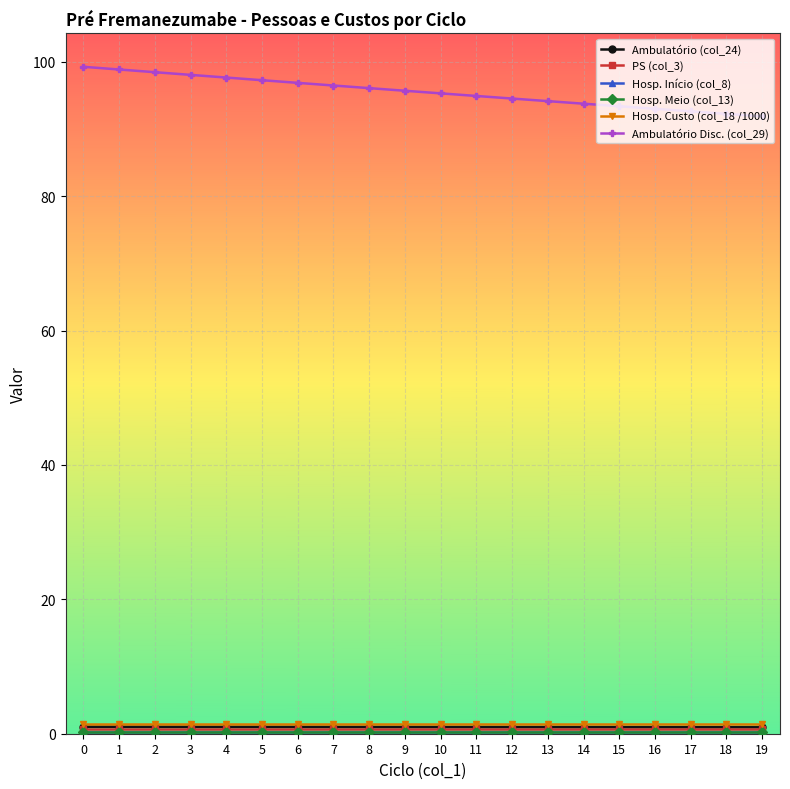

Reading left to right, what are all the values shown in this chart?

Ambulatório (col_24): 0=1.0	1=1.0	2=1.0	3=1.0	4=1.0	5=1.0	6=1.0	7=1.0	8=1.0	9=1.0	10=1.0	11=1.0	12=1.0	13=1.0	14=1.0	15=1.0	16=1.0	17=1.0	18=1.0	19=1.0
PS (col_3): 0=0.7	1=0.7	2=0.7	3=0.7	4=0.7	5=0.7	6=0.7	7=0.7	8=0.7	9=0.7	10=0.7	11=0.7	12=0.7	13=0.7	14=0.7	15=0.7	16=0.7	17=0.7	18=0.7	19=0.7
Hosp. Início (col_8): 0=0.2	1=0.2	2=0.2	3=0.2	4=0.2	5=0.2	6=0.2	7=0.2	8=0.2	9=0.2	10=0.2	11=0.2	12=0.2	13=0.2	14=0.2	15=0.2	16=0.2	17=0.2	18=0.2	19=0.2
Hosp. Meio (col_13): 0=0.2	1=0.2	2=0.2	3=0.2	4=0.2	5=0.2	6=0.2	7=0.2	8=0.2	9=0.2	10=0.2	11=0.2	12=0.2	13=0.2	14=0.2	15=0.2	16=0.2	17=0.2	18=0.2	19=0.2
Hosp. Custo (col_18 /1000): 0=1.4	1=1.4	2=1.4	3=1.4	4=1.4	5=1.4	6=1.4	7=1.4	8=1.4	9=1.4	10=1.4	11=1.4	12=1.4	13=1.4	14=1.4	15=1.4	16=1.4	17=1.4	18=1.4	19=1.4
Ambulatório Disc. (col_29): 0=99.3	1=98.9	2=98.5	3=98.1	4=97.7	5=97.3	6=96.9	7=96.5	8=96.1	9=95.7	10=95.3	11=94.9	12=94.5	13=94.2	14=93.8	15=93.4	16=93.0	17=92.6	18=92.3	19=91.9